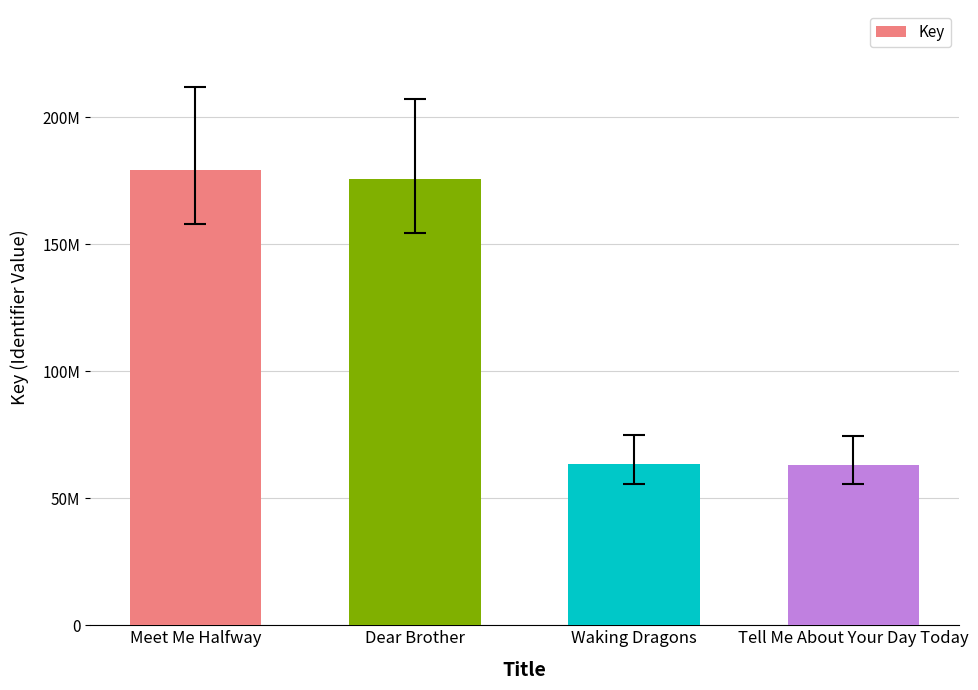

Where does the data first go above 175693534?

Meet Me Halfway